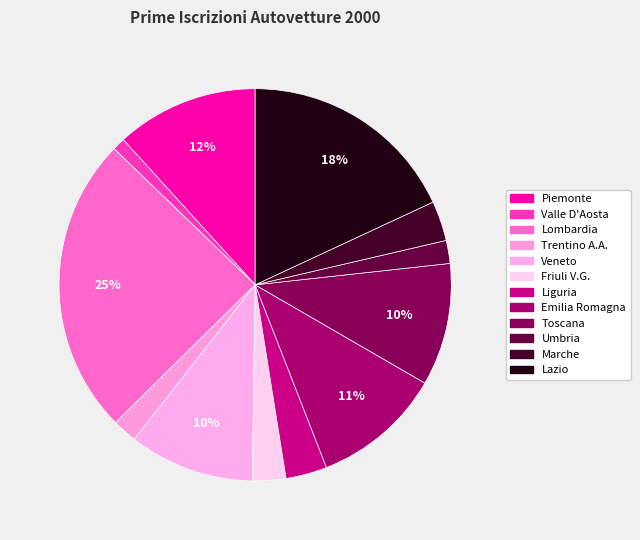

True or false: Emilia Romagna accounts for 3% of the total.

False